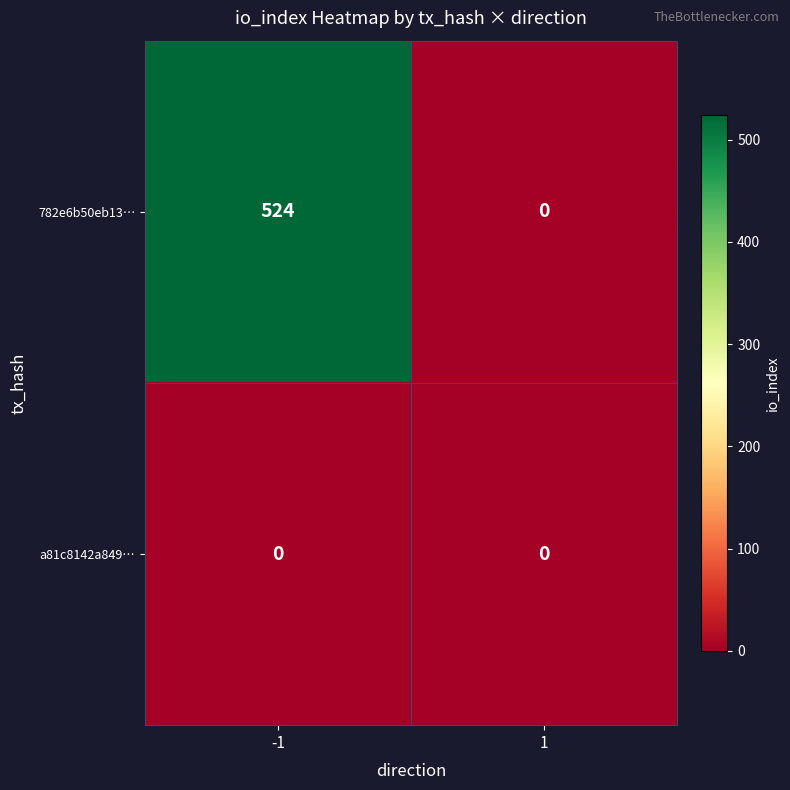

What is the average value of the 782e6b50eb13… series?

262